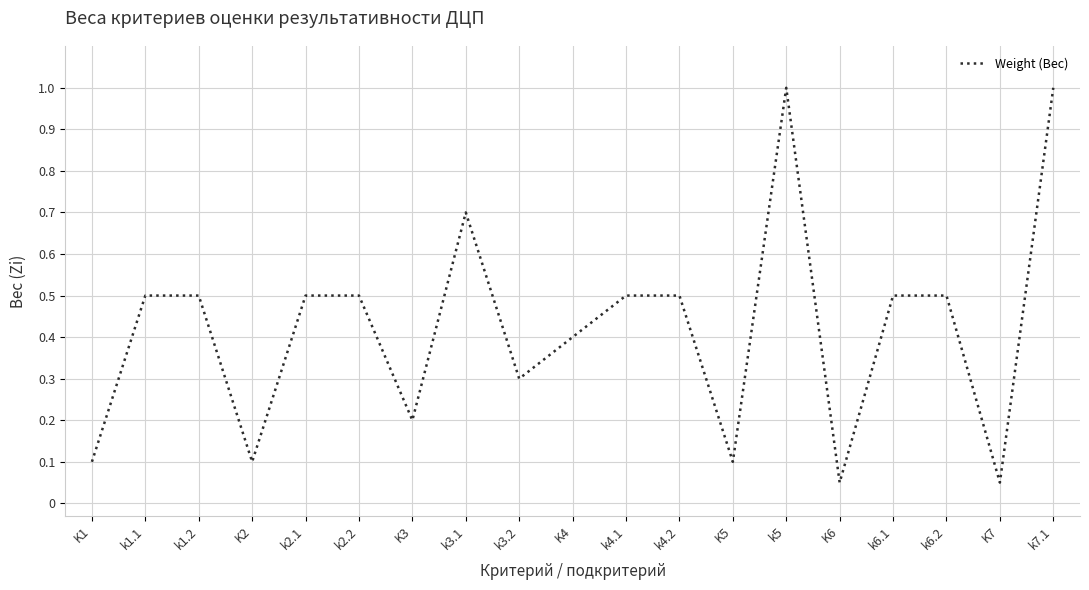

The value at k4.1 is 0.3. True or false?

False